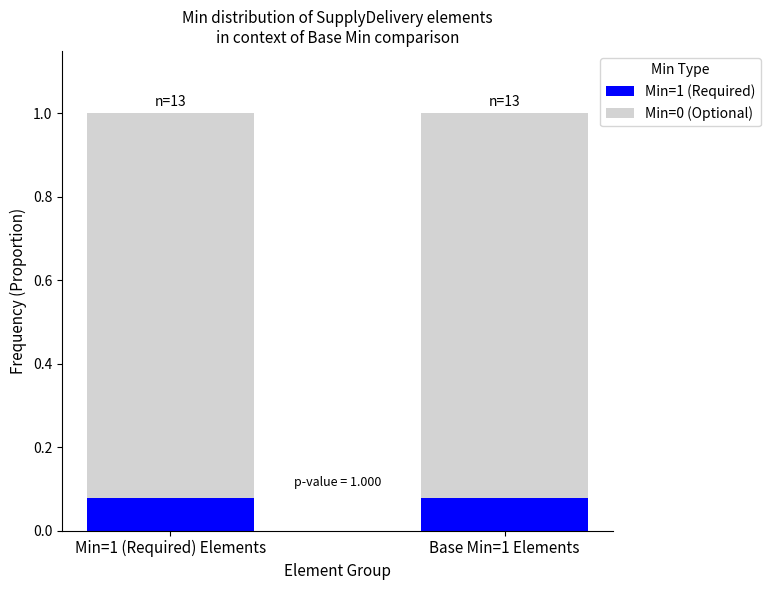

Rank the series at Min=1 (Required) Elements from highest to lowest value.

Min=0 (Optional), Min=1 (Required)